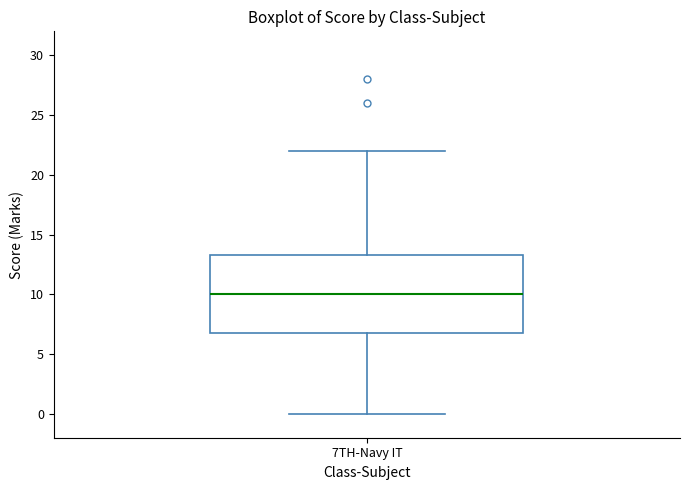

Transcribe this box plot: give where the median line is, the range the box spans, and where the two whiskers end, as read against the y-axis. The values are not printed on the chart, so give them approximately, as read against the axis.

median 10.0, box 7.0 to 13.5, whiskers 0.0 to 22.0